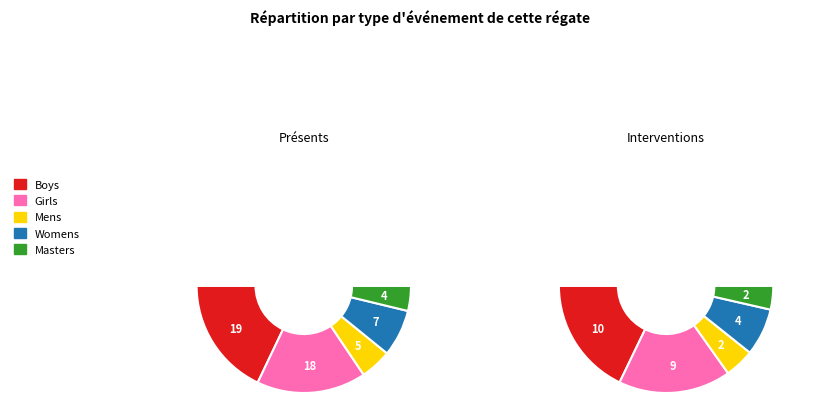

To the nearest percent, what is the average slice percentage?

20%